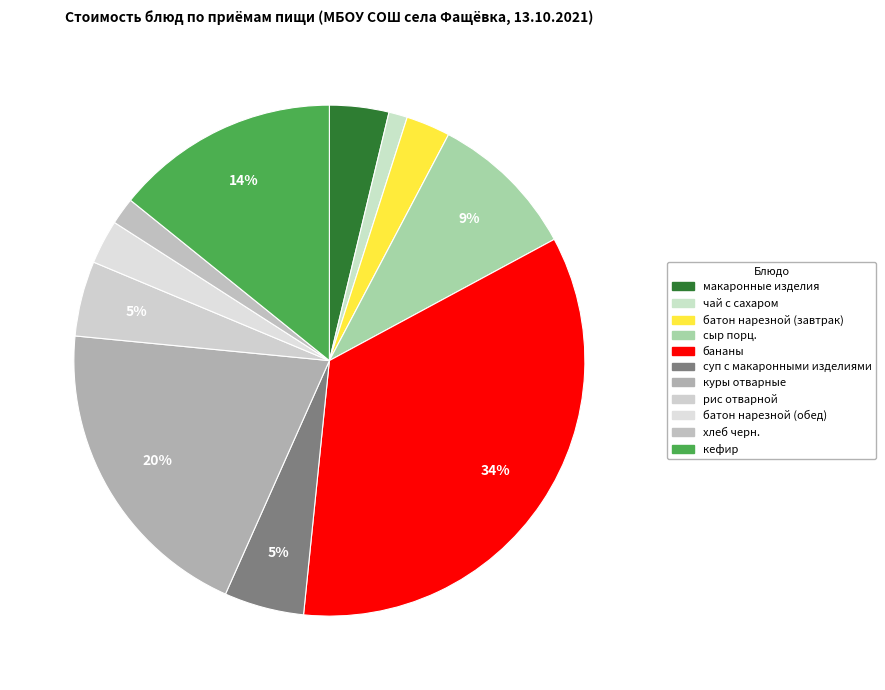

Rank the categories by value from highest to lowest.

бананы, куры отварные, кефир, сыр порц., суп с макаронными изделиями, рис отварной, макаронные изделия, батон нарезной (завтрак), батон нарезной (обед), хлеб черн., чай с сахаром